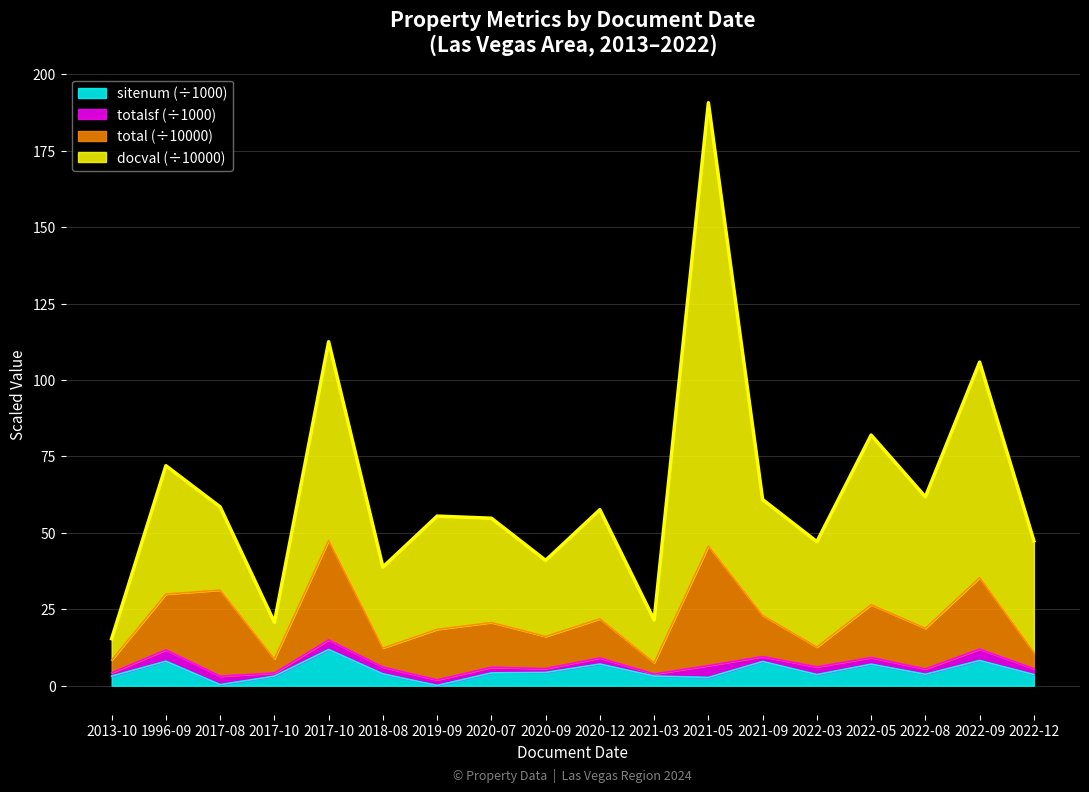

True or false: docval and sitenum cross at least once.

False